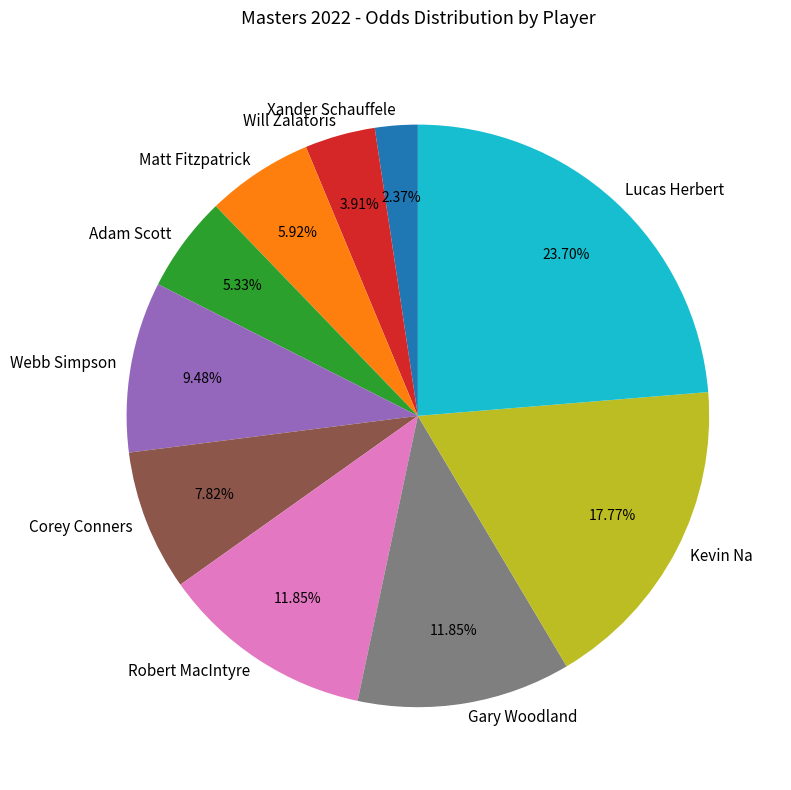

Does any single category account for the majority?

No